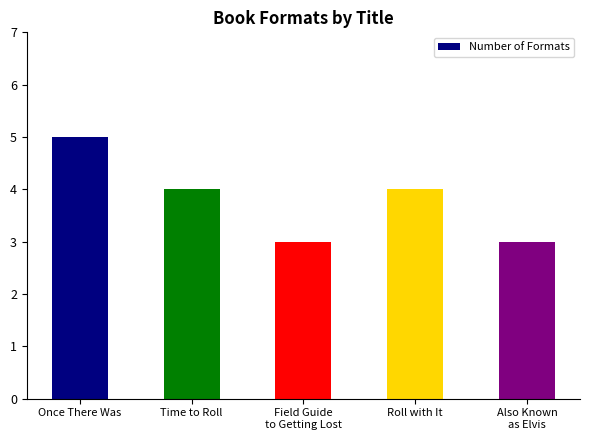

What is the sum of all values?

19